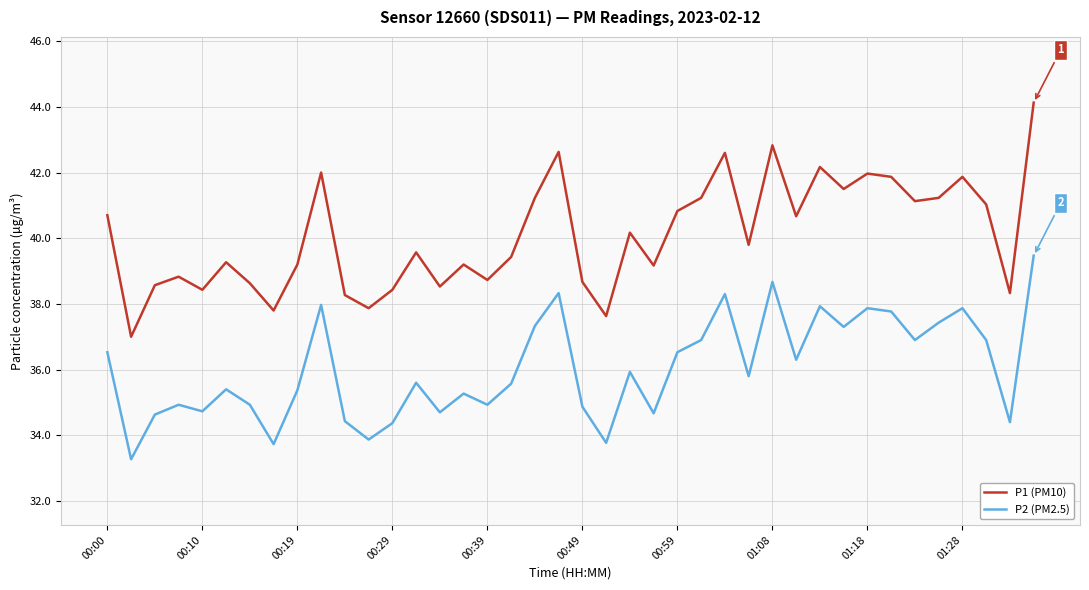

What is the difference between the maximum and minimum values in the P1 (PM10) series?

7.1